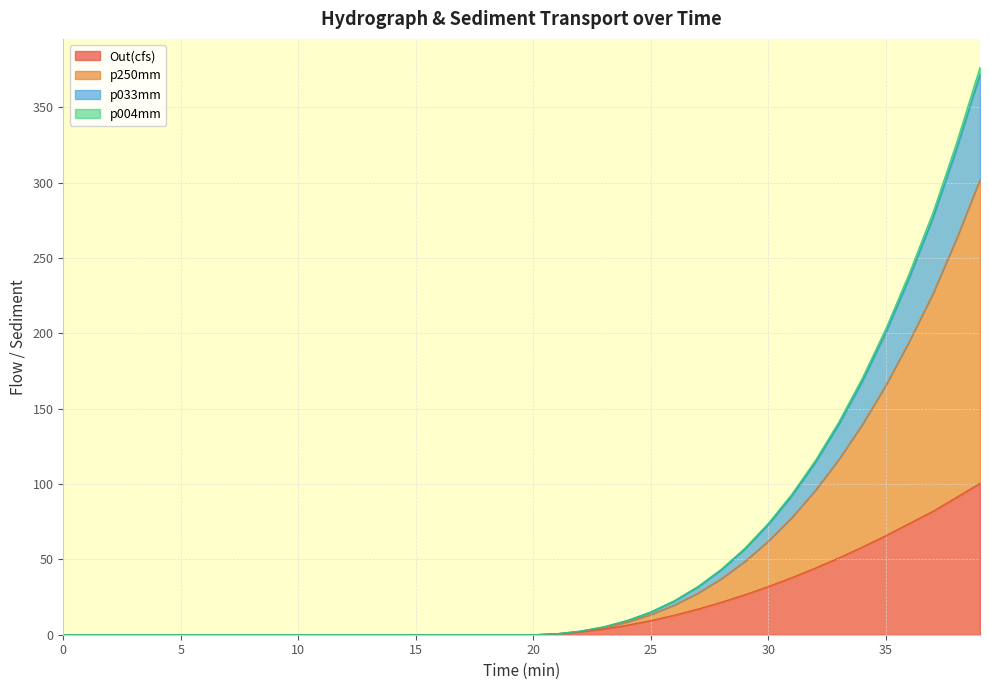

What is the highest value of the Out(cfs) series?

100.5